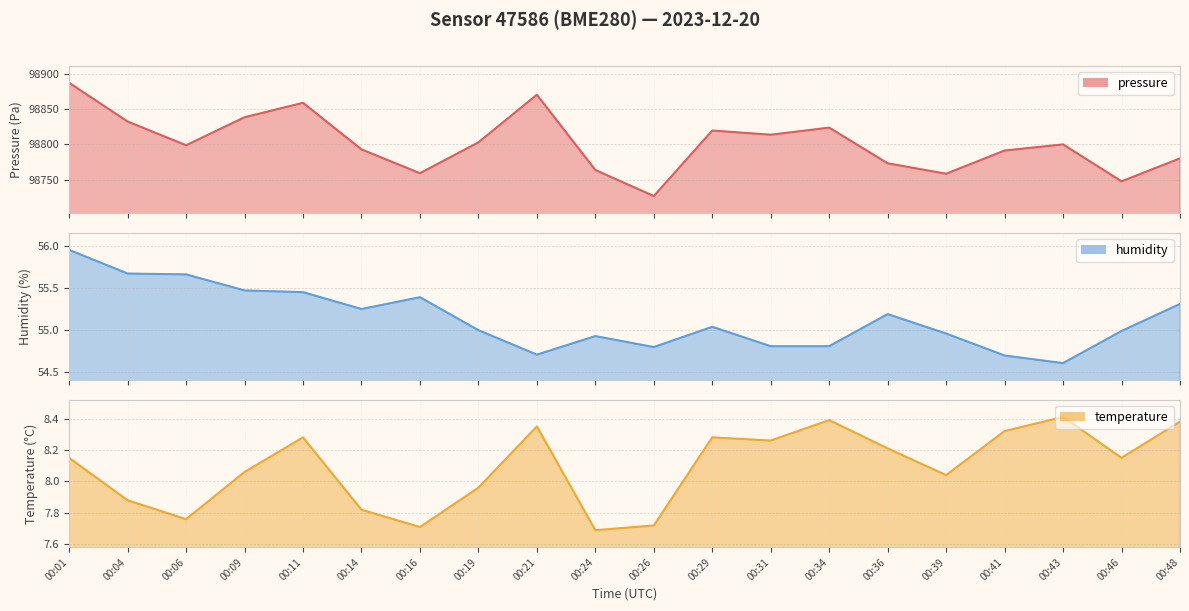

Which series has the largest total across all categories?

pressure